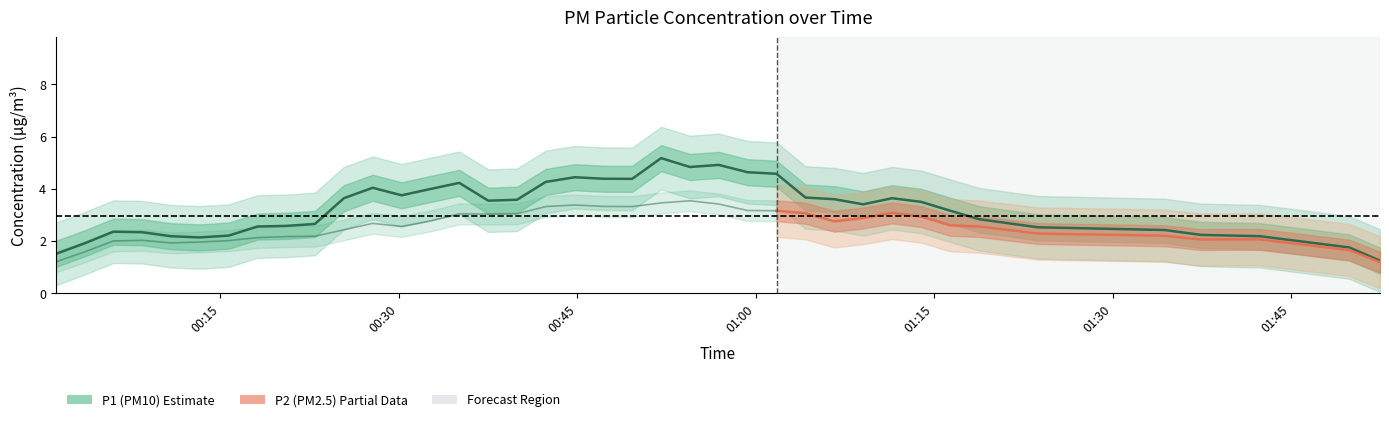

True or false: P2 and P1 cross at least once.

False